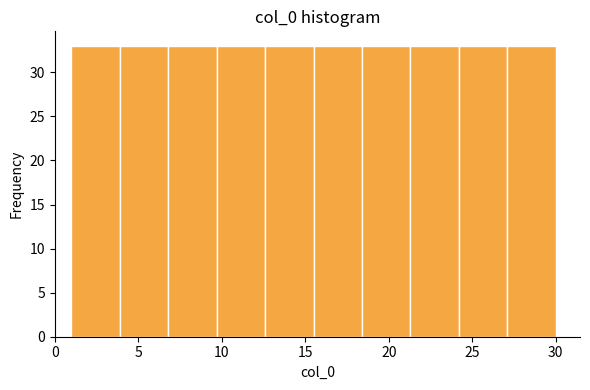

Reading left to right, list every bar in this chart as the range it spans on the x-axis followed by its height. Neither the bar edges nor the heights are printed on the chart, so give them approximately, as read against the axes.

1.0 to 3.9: 33
3.9 to 6.8: 33
6.8 to 9.7: 33
9.7 to 12.6: 33
12.6 to 15.5: 33
15.5 to 18.4: 33
18.4 to 21.3: 33
21.3 to 24.2: 33
24.2 to 27.1: 33
27.1 to 30.0: 33